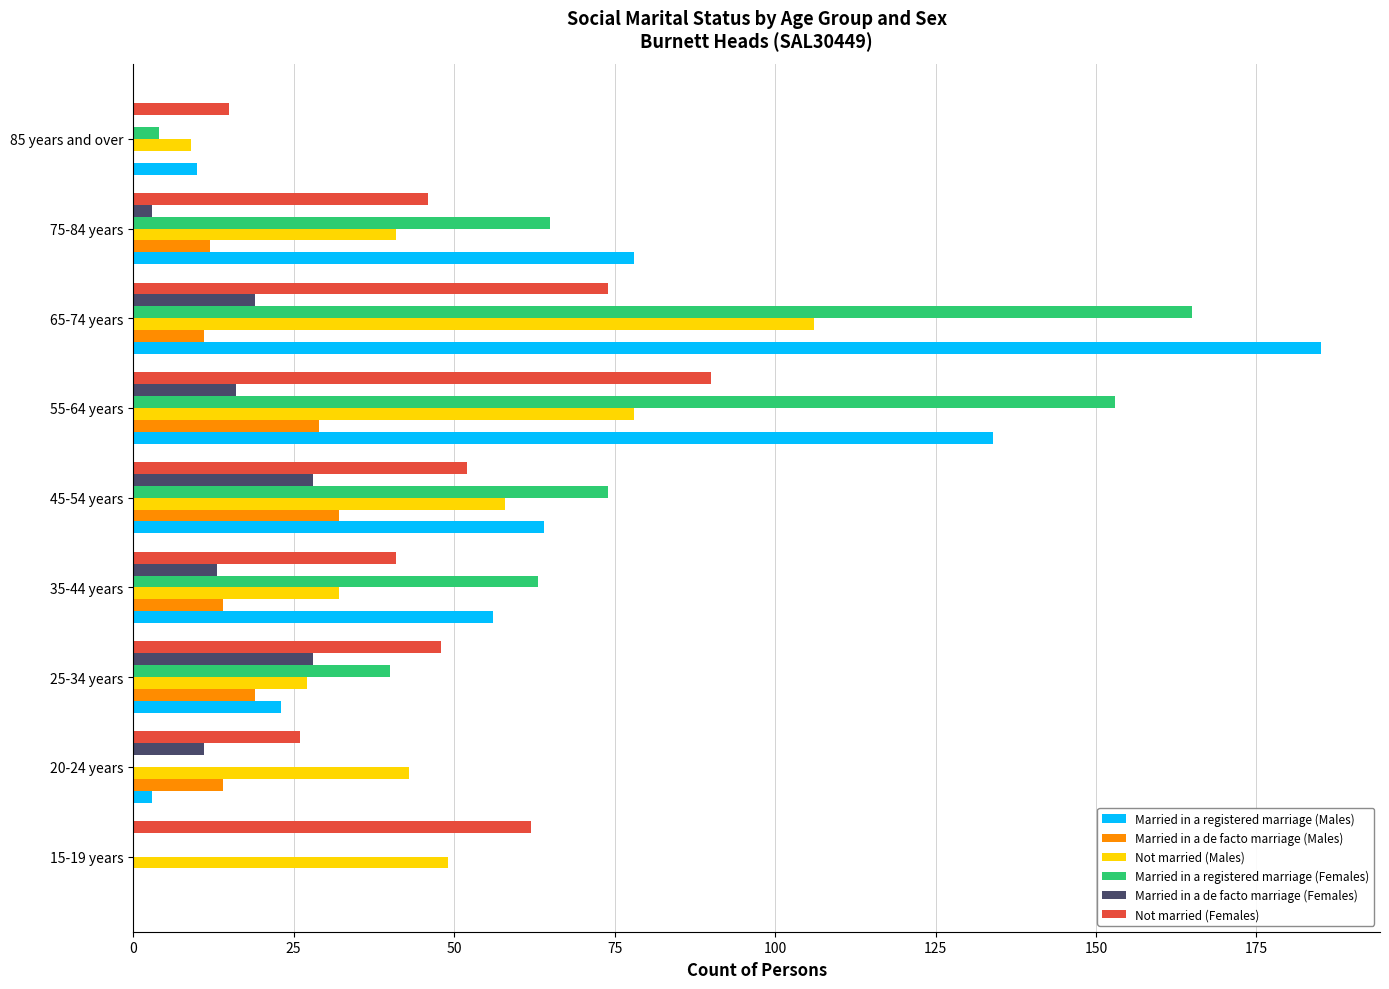

At which label is Married in a registered marriage (Females) closest to 82?

45-54 years